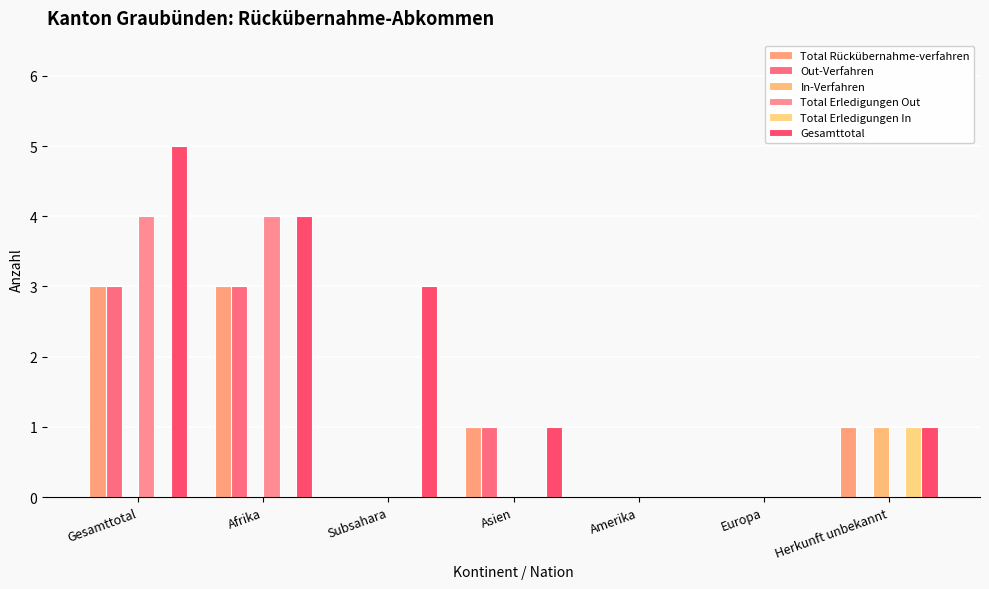

Does the chart contain stacked bars?

No